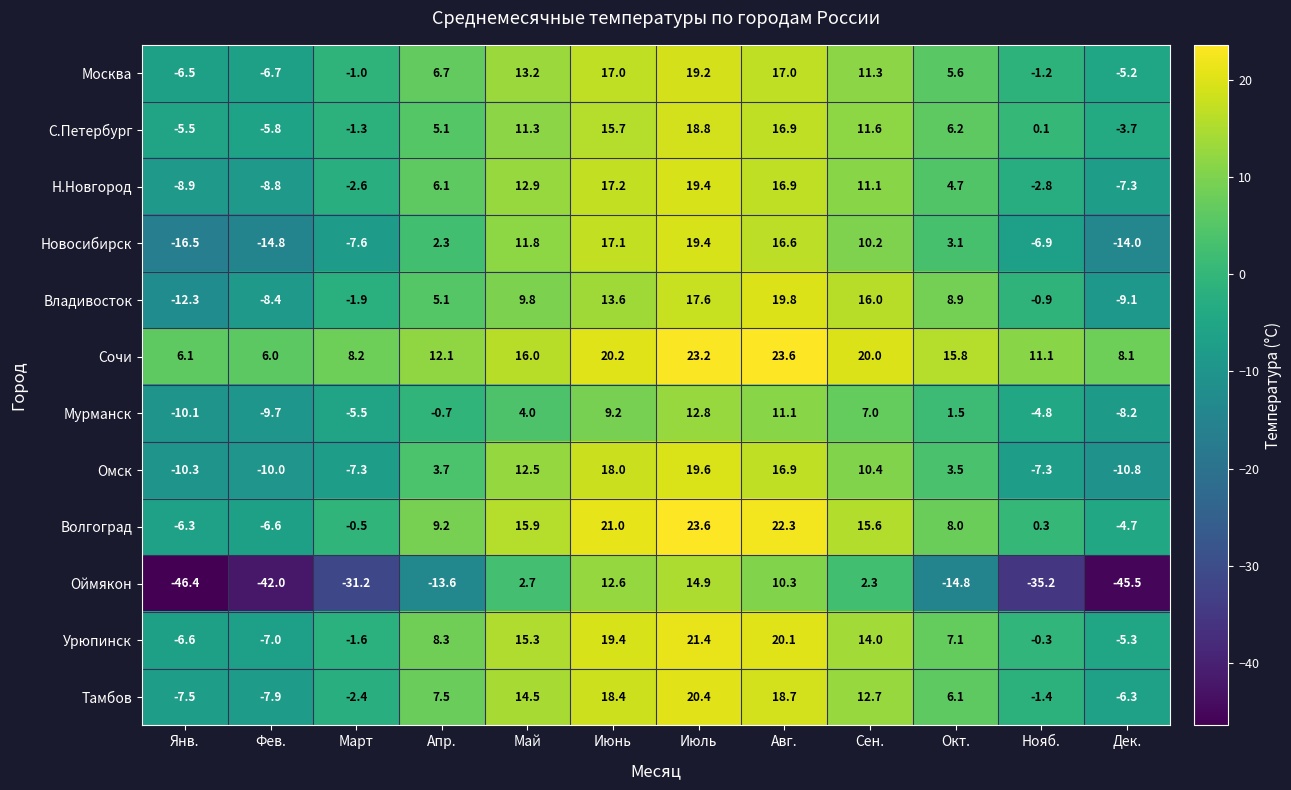

Is it true that Омск equals 3.7 at Апр.?

True